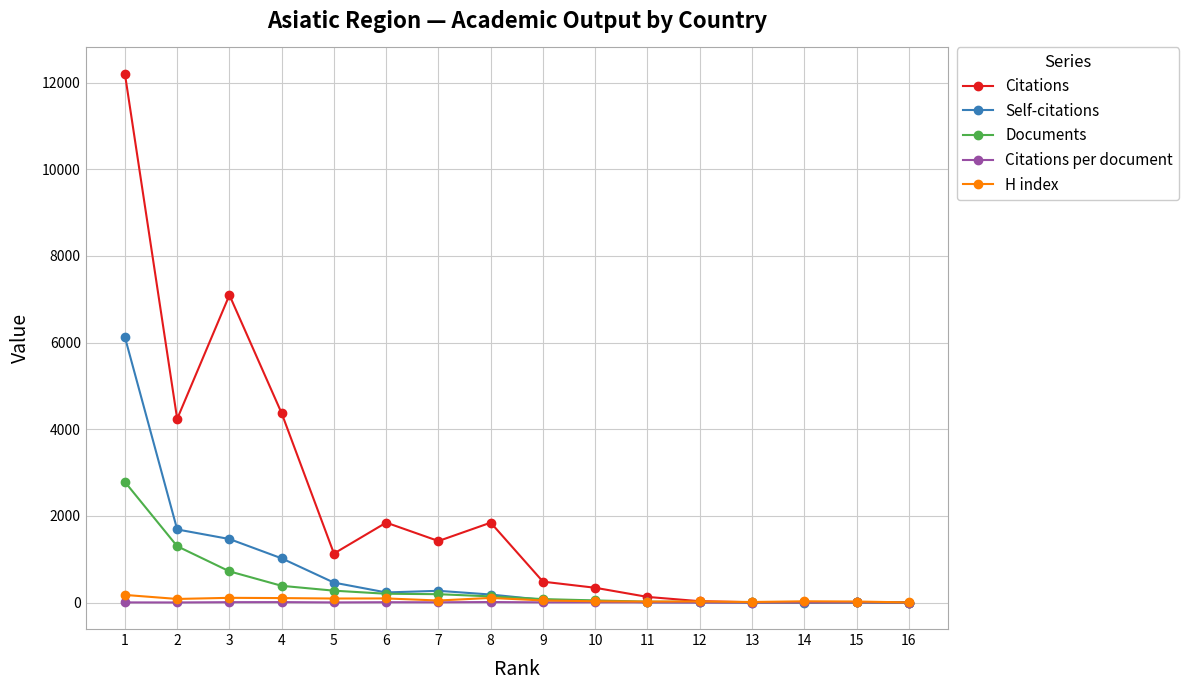

Read the Citations value at 5.

1132.0